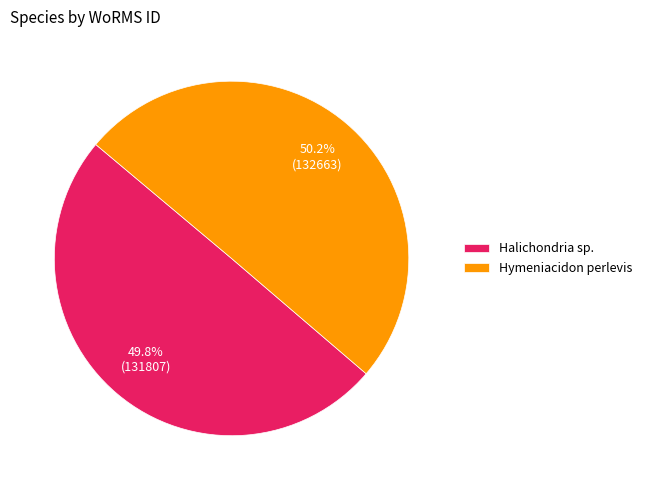

What is the ratio of the value at Hymeniacidon perlevis to the value at Halichondria sp.?

1.0